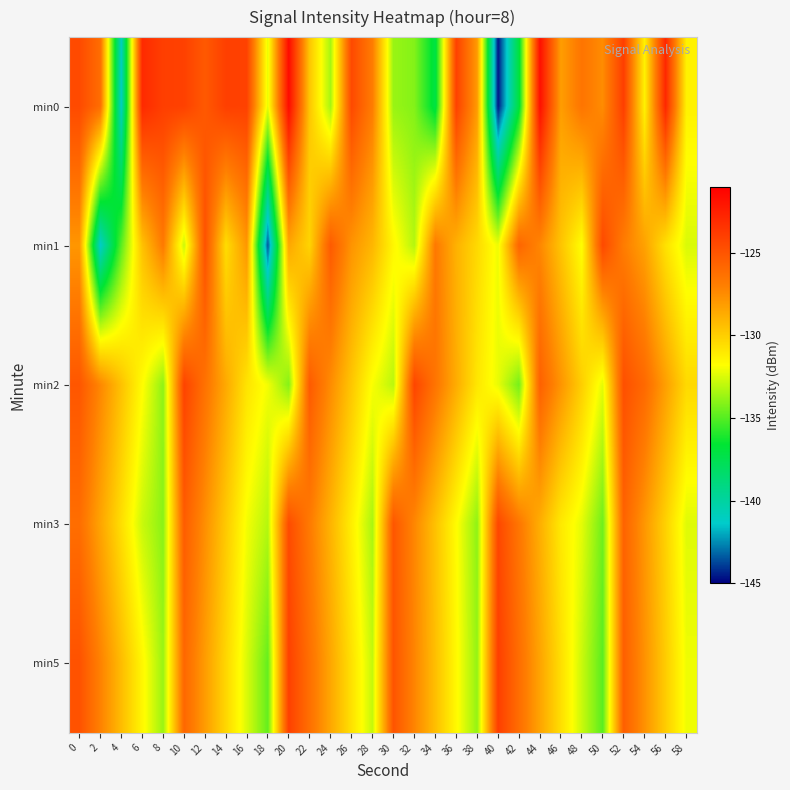

Which has a higher value, 14 or 4?

14